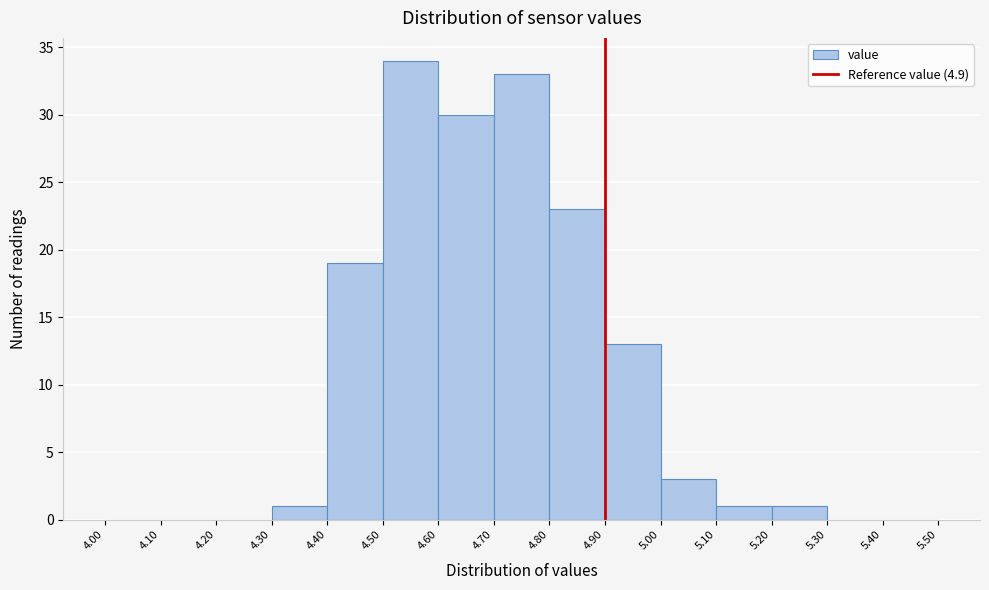

Which range on the x-axis has the tallest bar?

4.50 to 4.60